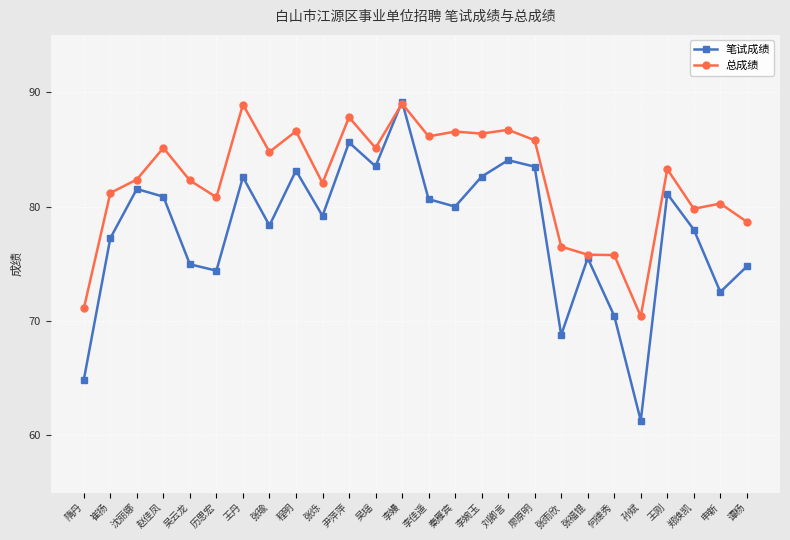

The value of 笔试成绩 at 李婉玉 is 123.7. True or false?

False